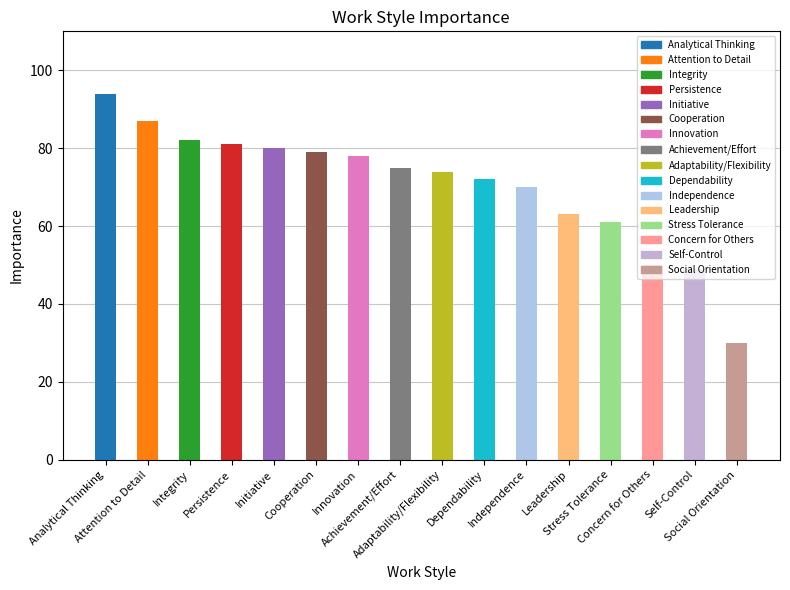

Reading right to left, transcribe all the data shown in this chart.

30	49	50	61	63	70	72	74	75	78	79	80	81	82	87	94